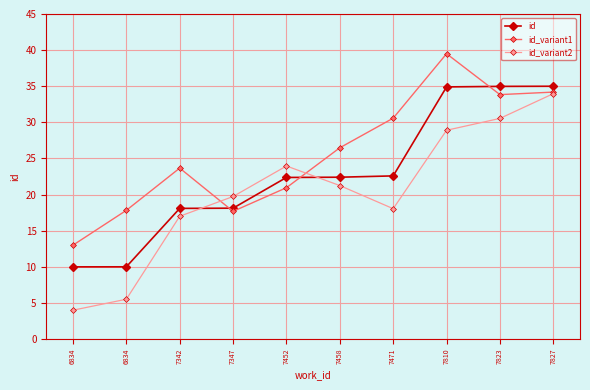

What is the sum of all id_variant1 values?

257.7